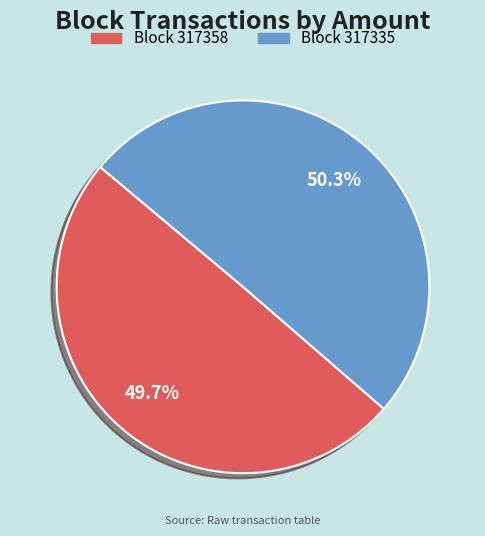

To the nearest percent, what is the difference between the largest and smallest slice percentages?

1%